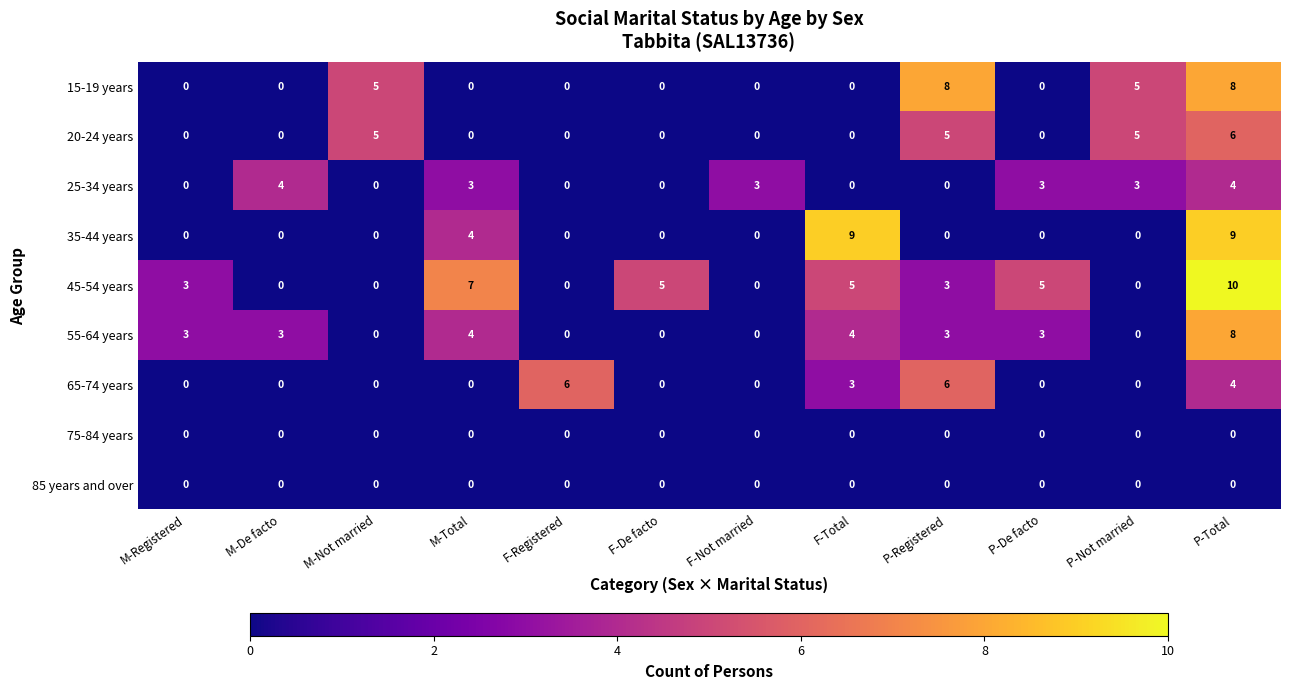

Is it true that 75-84 years equals 0 at M-Not married?

True